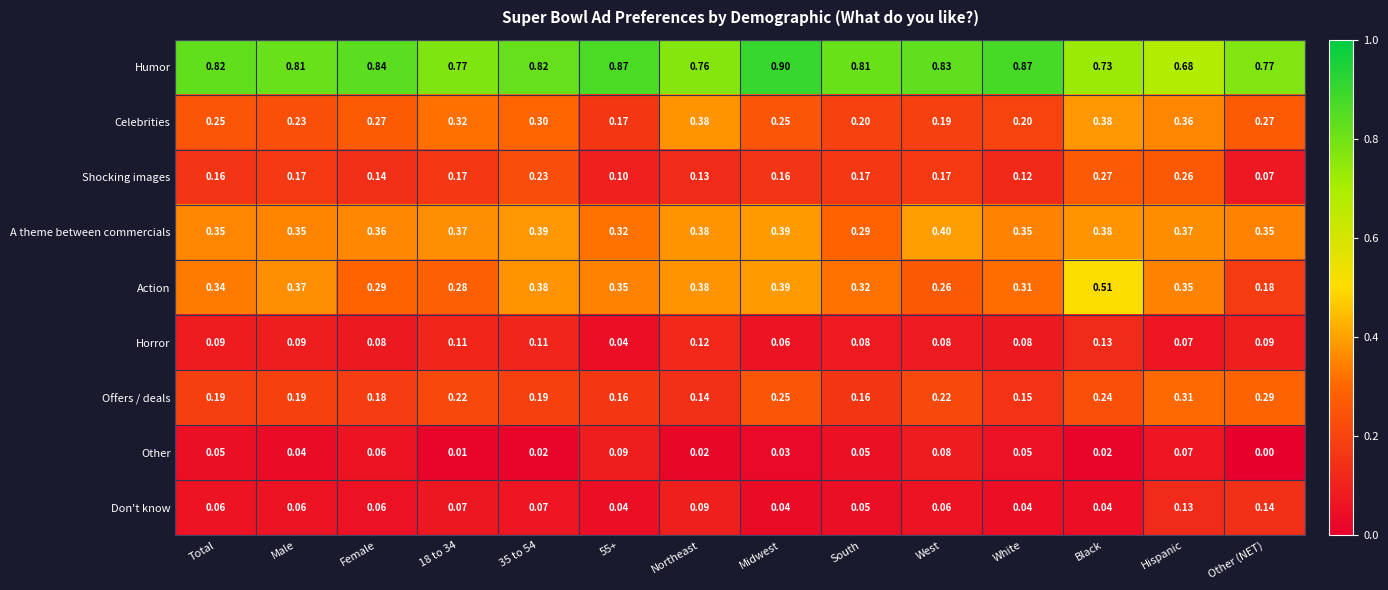

At which category is the sum across all series the highest?

Black